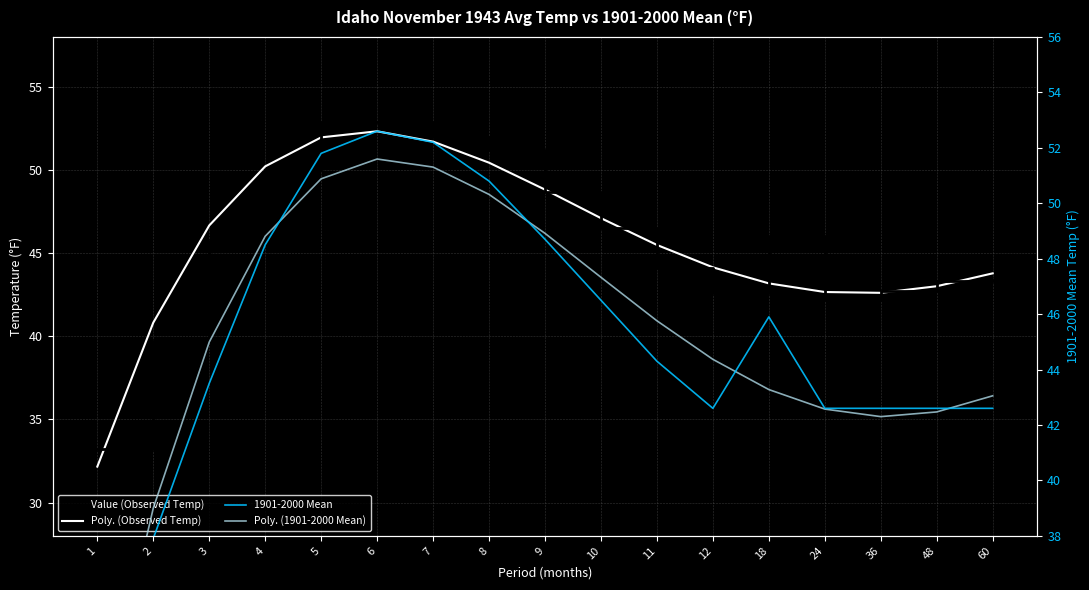

Reading left to right, list all the values displayed in this chart.

Value (Observed Temp): 33.2	39.7	45.7	50.0	52.9	52.9	52.0	51.2	48.7	46.5	44.1	42.6	46.0	42.2	42.7	43.3	43.4
Poly. (Observed Temp): 32.2	40.8	46.7	50.2	52.0	52.3	51.7	50.4	48.8	47.1	45.5	44.1	43.2	42.7	42.6	43.0	43.8
1901-2000 Mean: 31.6	37.9	43.5	48.5	51.8	52.6	52.2	50.8	48.7	46.5	44.3	42.6	45.9	42.6	42.6	42.6	42.6
Poly. (1901-2000 Mean): 30.4	39.0	45.0	48.8	50.9	51.6	51.3	50.3	48.9	47.3	45.8	44.4	43.3	42.6	42.3	42.5	43.1